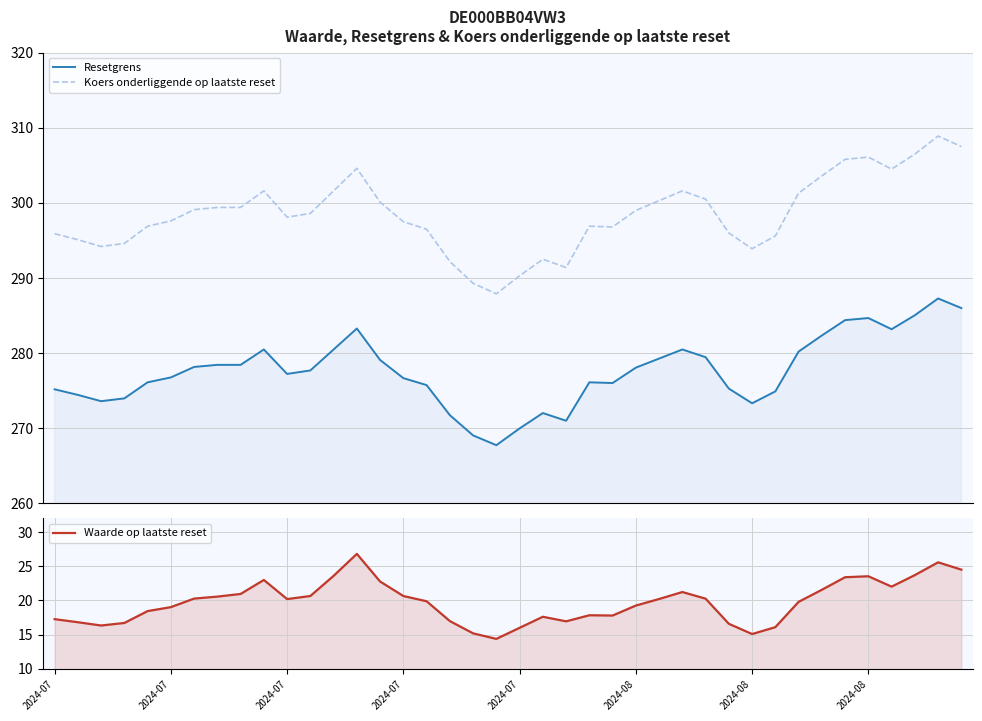

What value does the Waarde op laatste reset series have at 39?

24.5